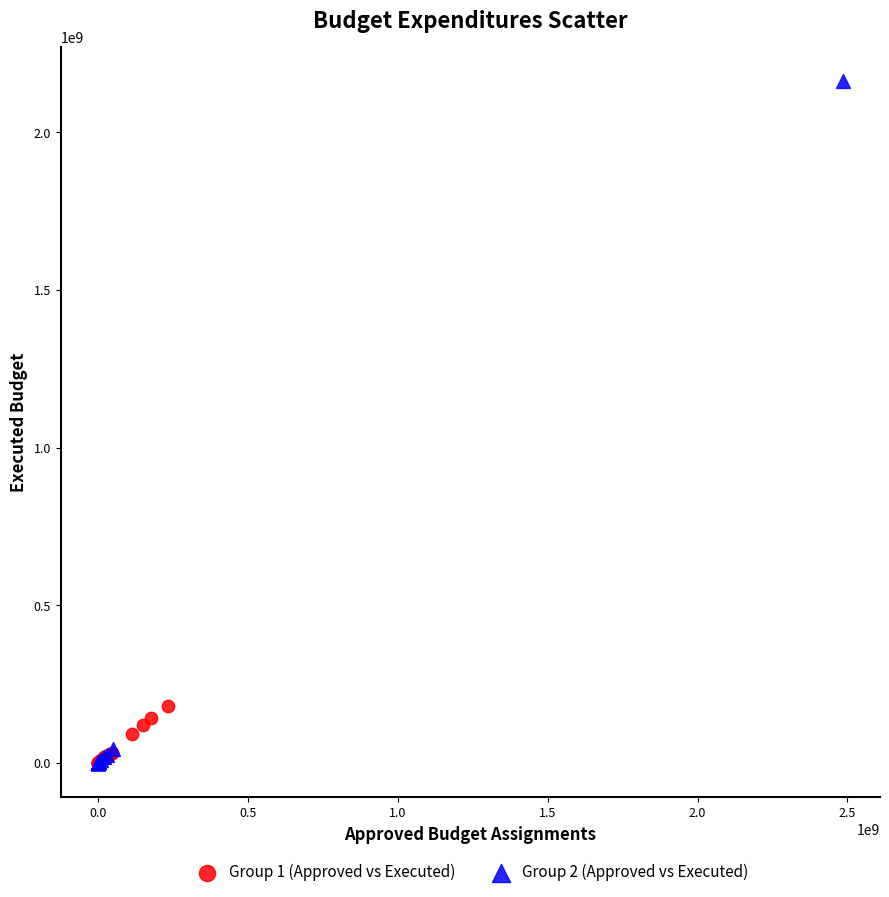

Which series contains the highest Y value?

Group 2 (Approved vs Executed)